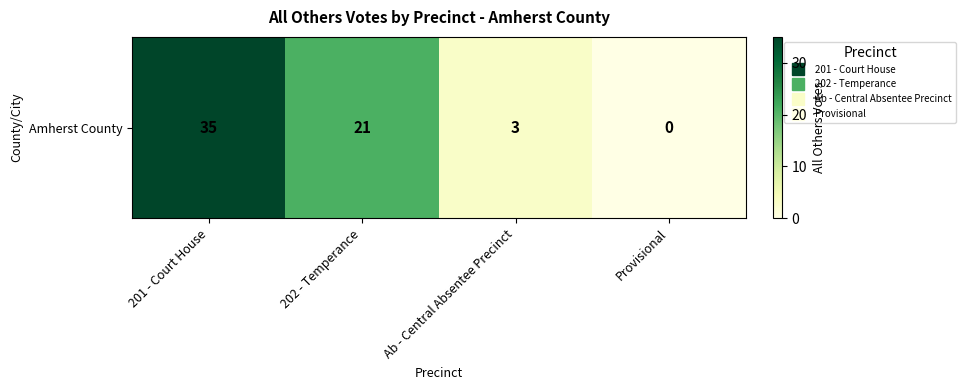

True or false: the data shows 8 at 202 - Temperance.

False